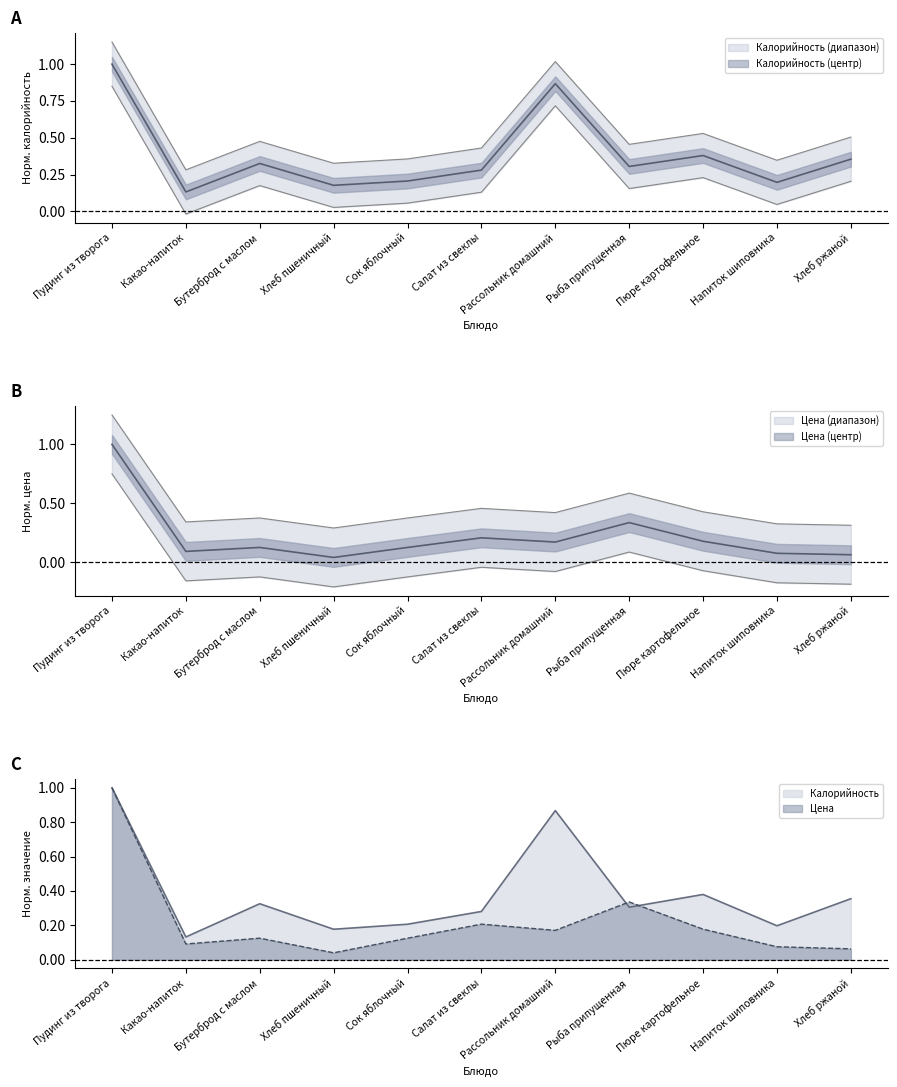

How many lines are shown in the chart?

2